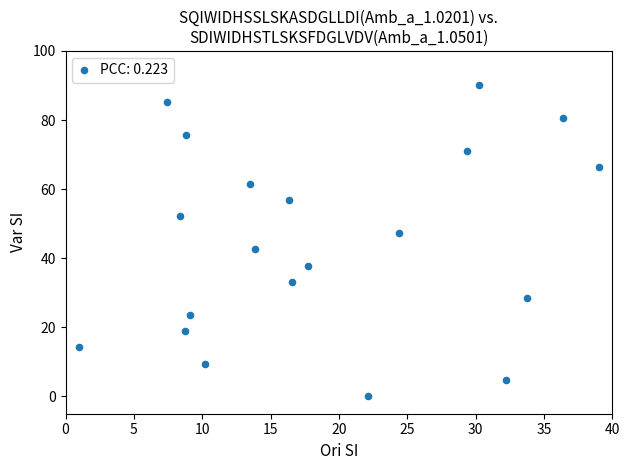

What is the range of Y values (max minus min)?

90.0